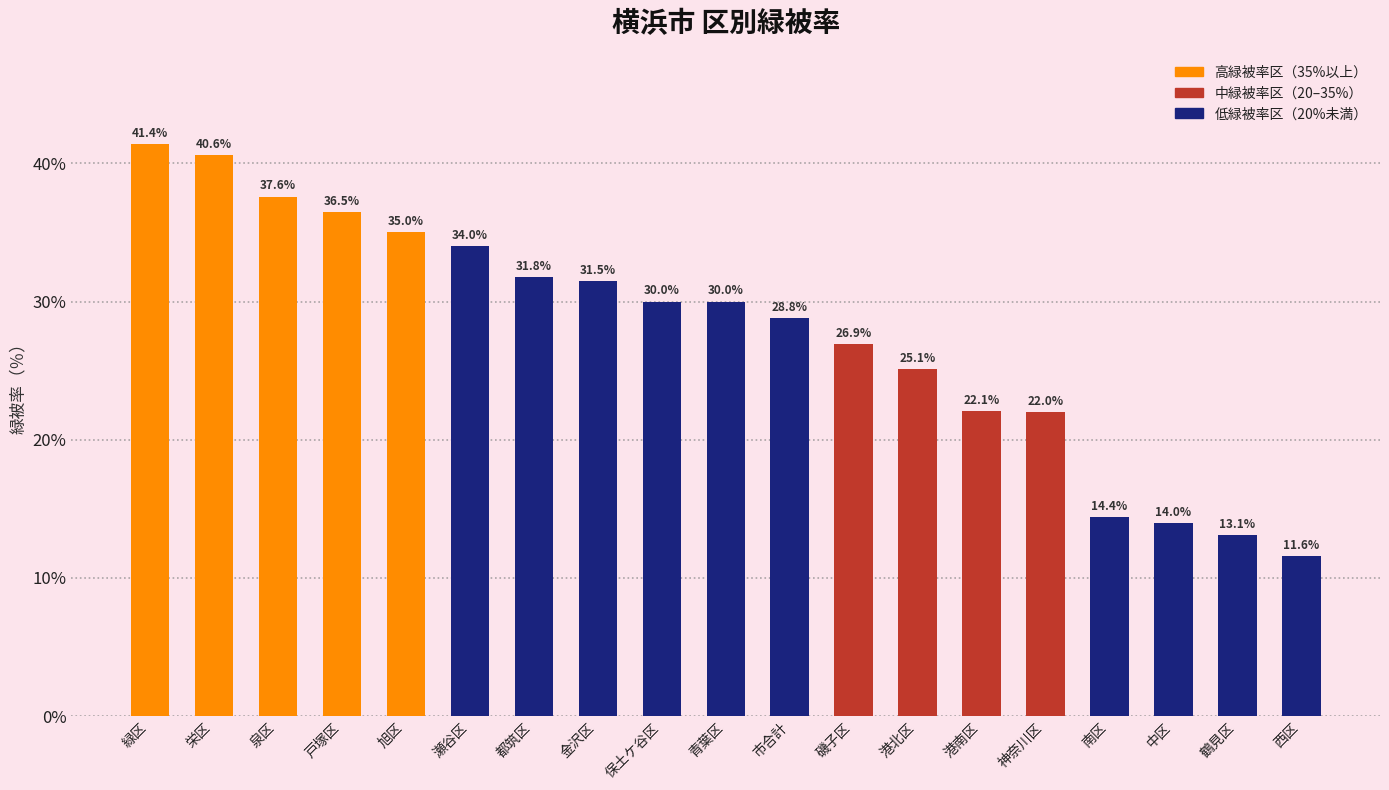

How many values are below 30?

9